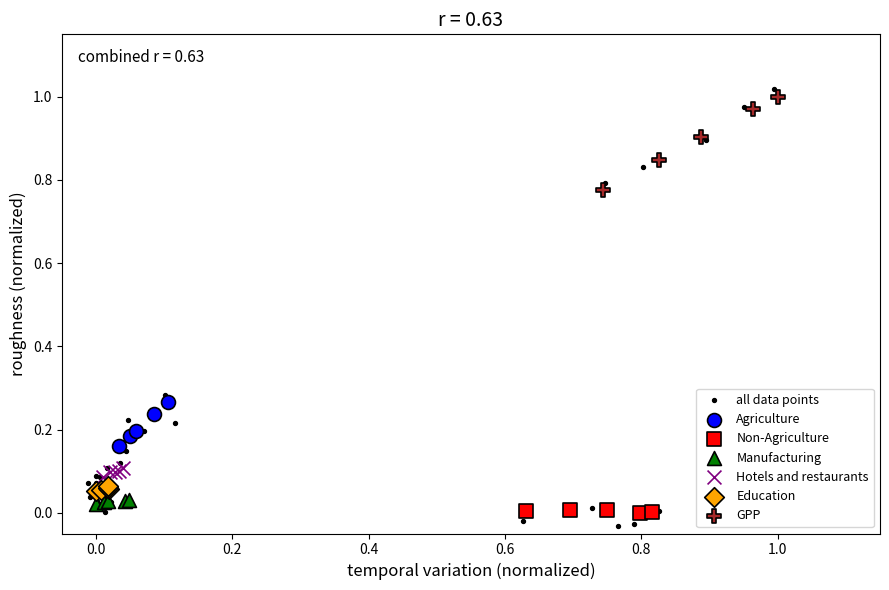

Which series has the largest Y range (max minus min)?

all data points